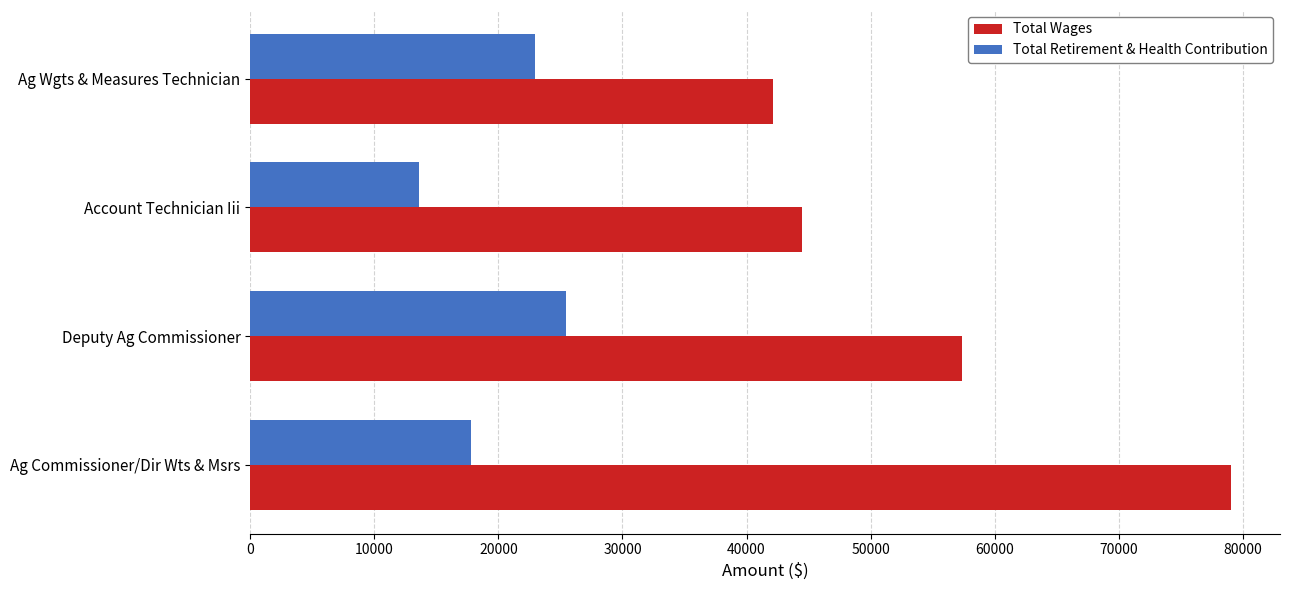

Rank the categories by Total Wages value from highest to lowest.

Ag Commissioner/Dir Wts & Msrs, Deputy Ag Commissioner, Account Technician Iii, Ag Wgts & Measures Technician